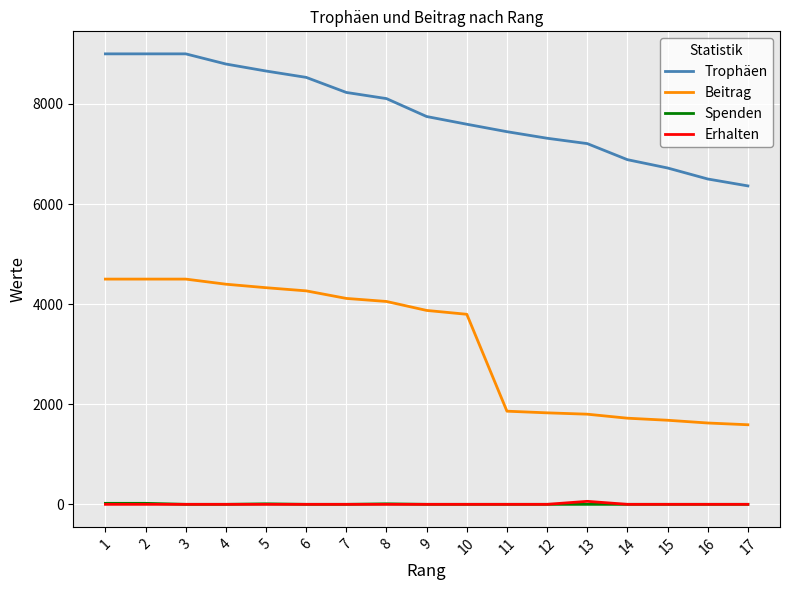

Between 6 and 11, which series saw the biggest shift?

Beitrag